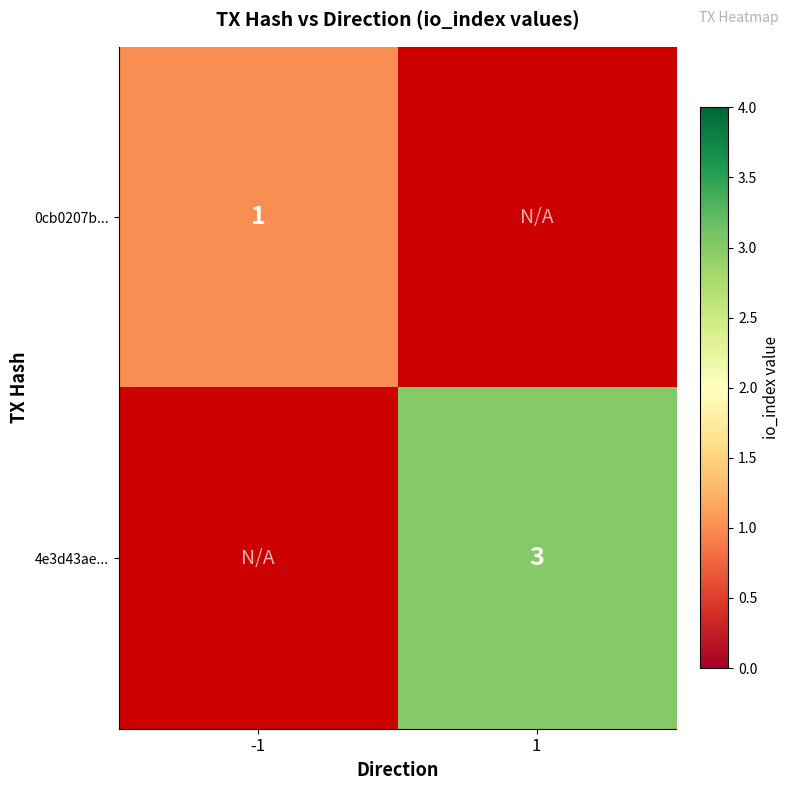

Is the value of 4e3d43ae... at 1 greater than the value of 0cb0207b... at -1?

Yes